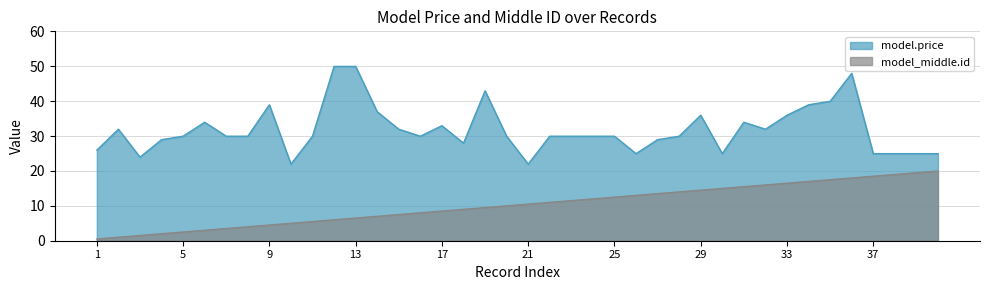

True or false: model_middle.id has more than 1 interior local peaks.

False